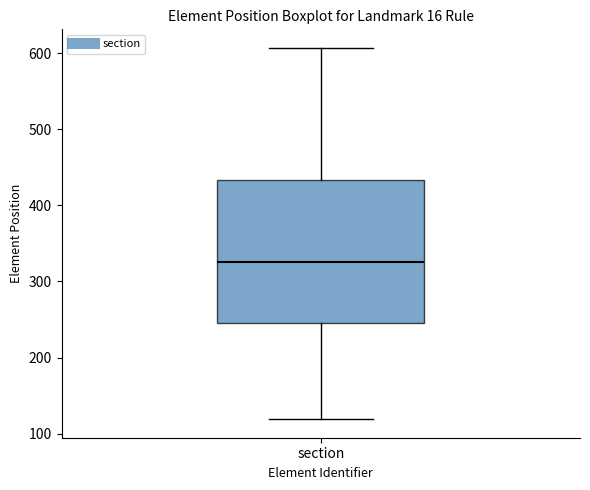

Where does the upper whisker of the box for section end on the y-axis? The values are not printed on the chart, so give them approximately, as read against the axis.

610